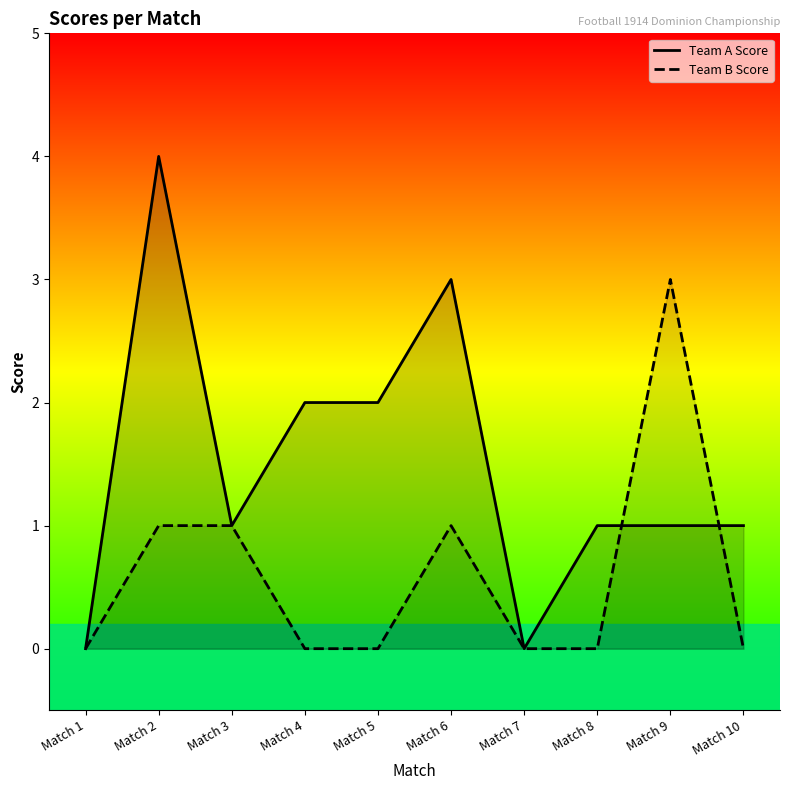

How many interior local peaks does the Team B Score series have?

2